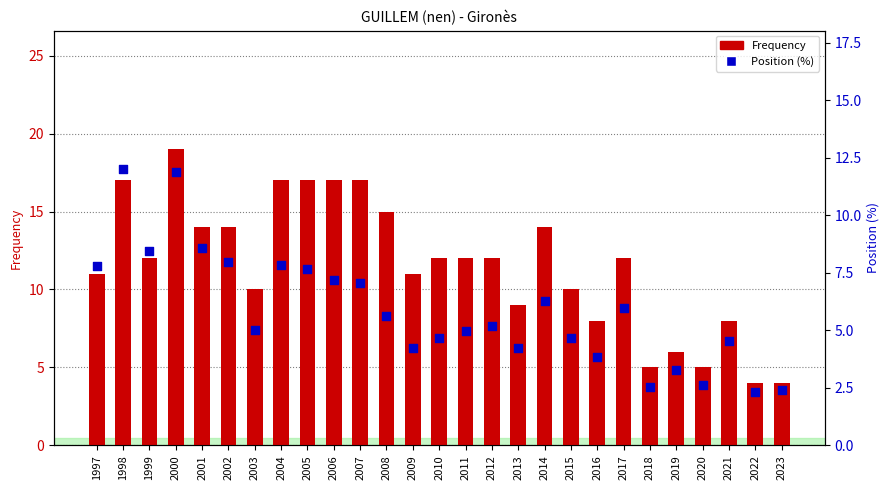

What are all the series names shown in the legend?

Frequency, Position (%)